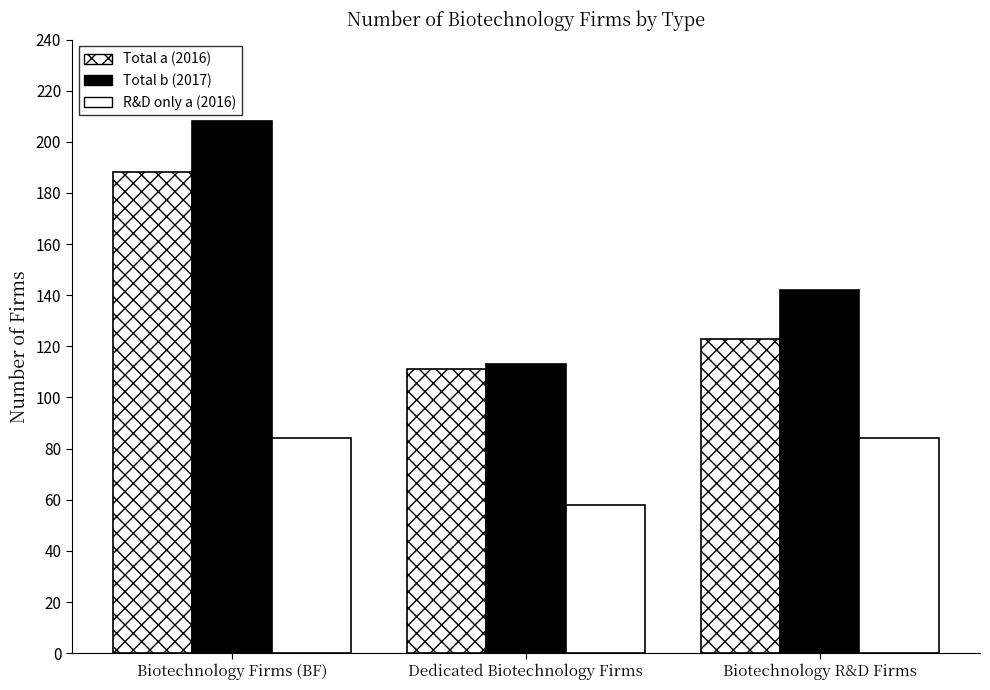

What is the label of the 2nd bar from the left?

Dedicated Biotechnology Firms